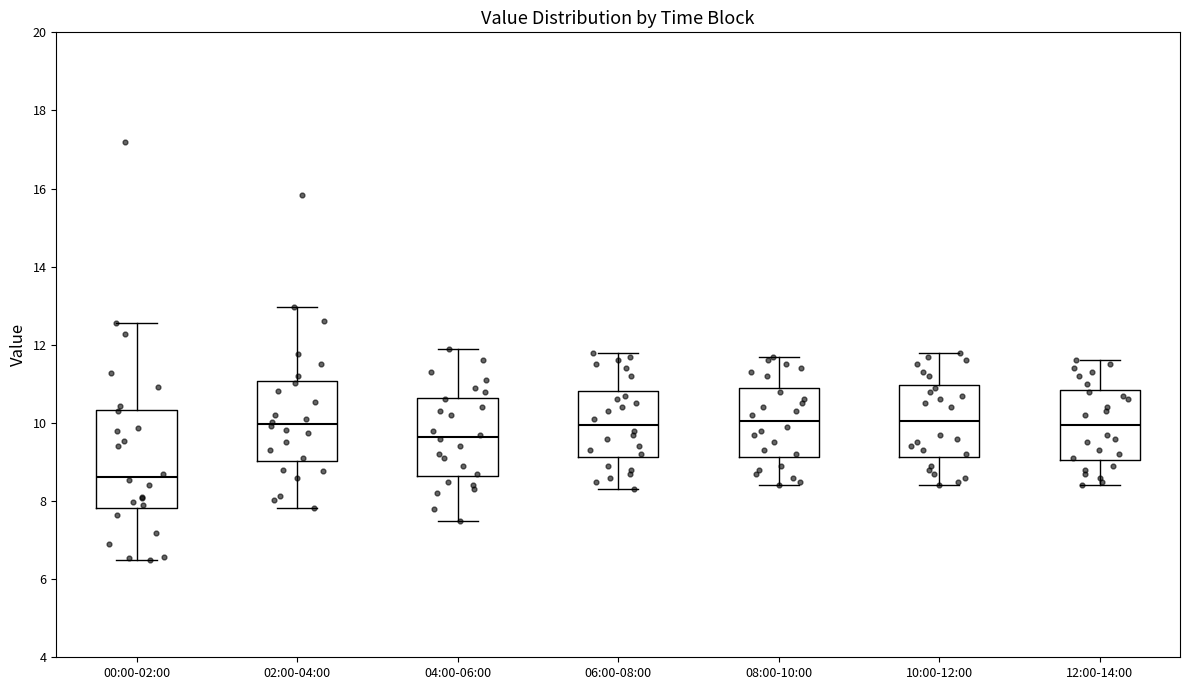

Which box is the tallest, from its lower edge to its upper edge?

00:00-02:00